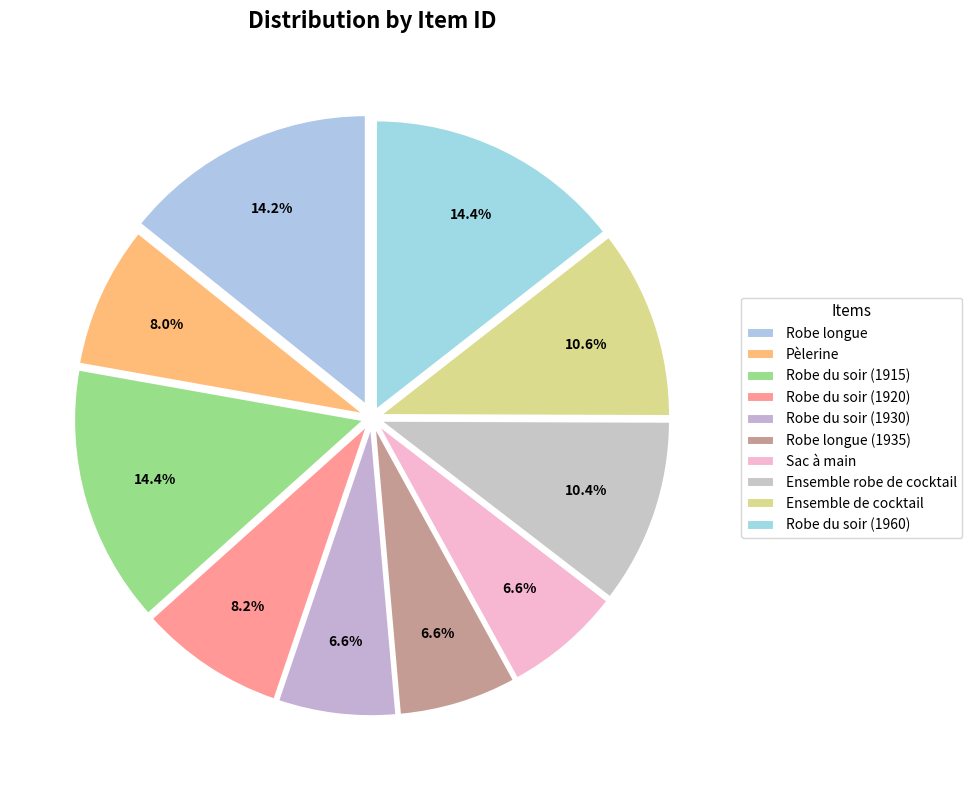

How many segments does this pie chart have?

10